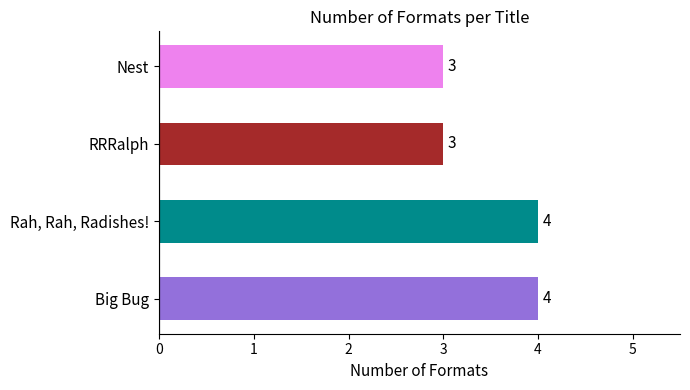

What value does the data have at Nest?

3